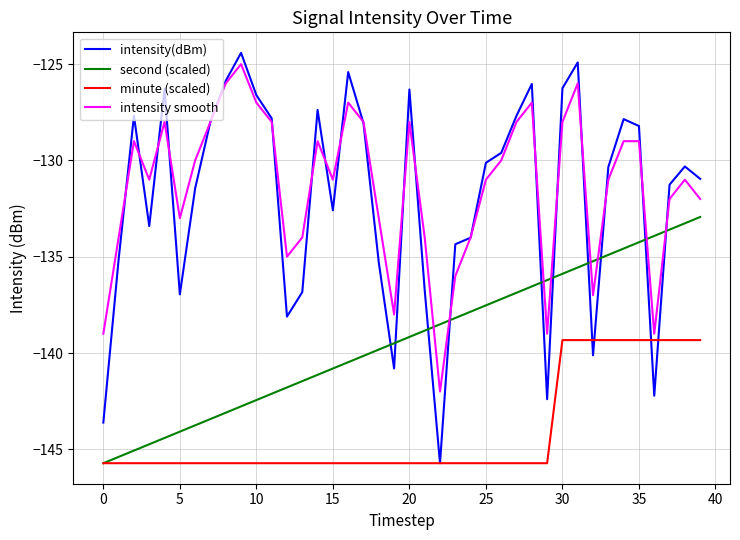

How many times do intensity(dBm) and second (scaled) cross each other?

10